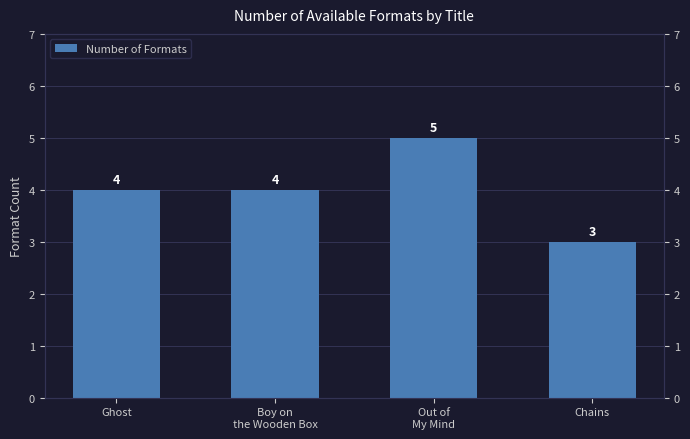

Is it true that the value at Out of
My Mind is 3?

False